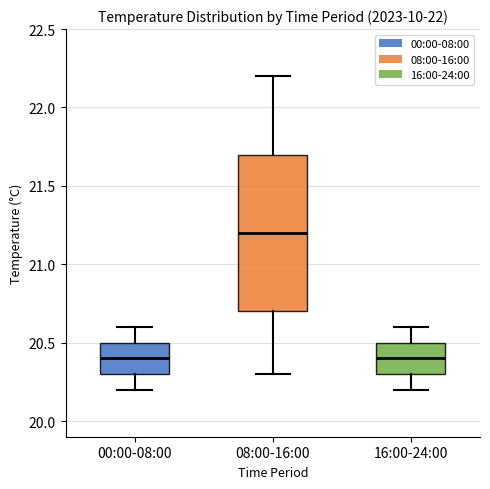

Where does the lower whisker of the box for 00:00-08:00 end on the y-axis? The values are not printed on the chart, so give them approximately, as read against the axis.

20.2